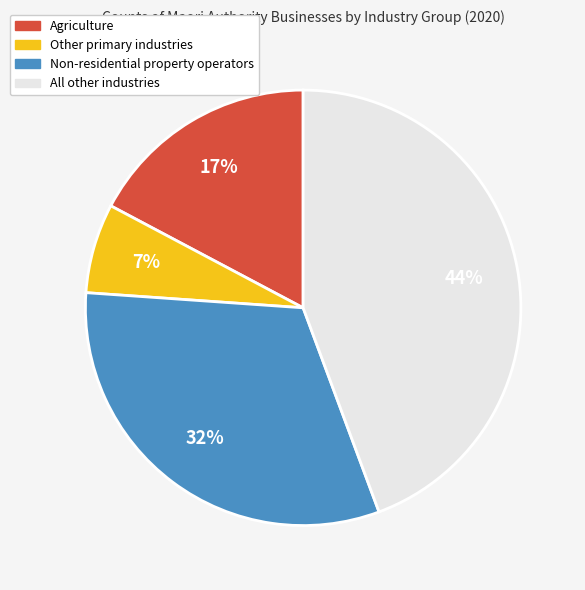

Between Agriculture and Other primary industries, which is larger?

Agriculture